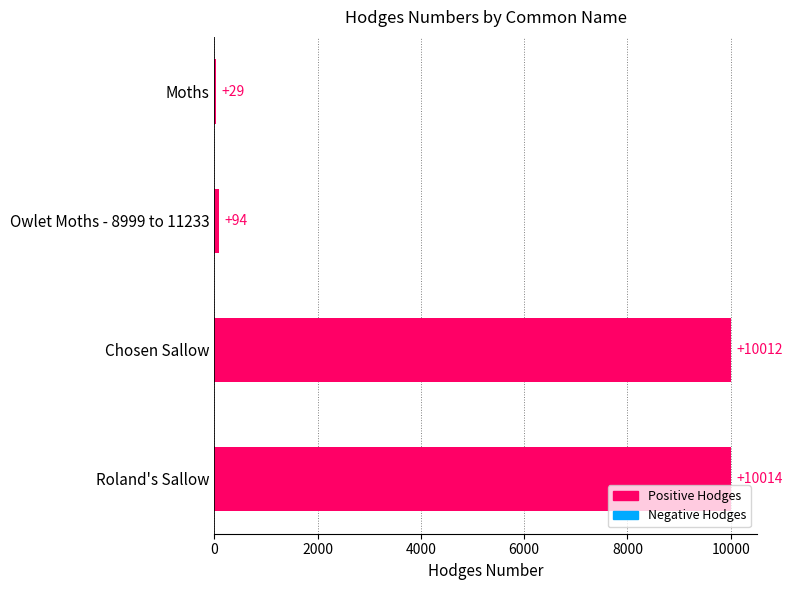

What is the average value?

5037.1